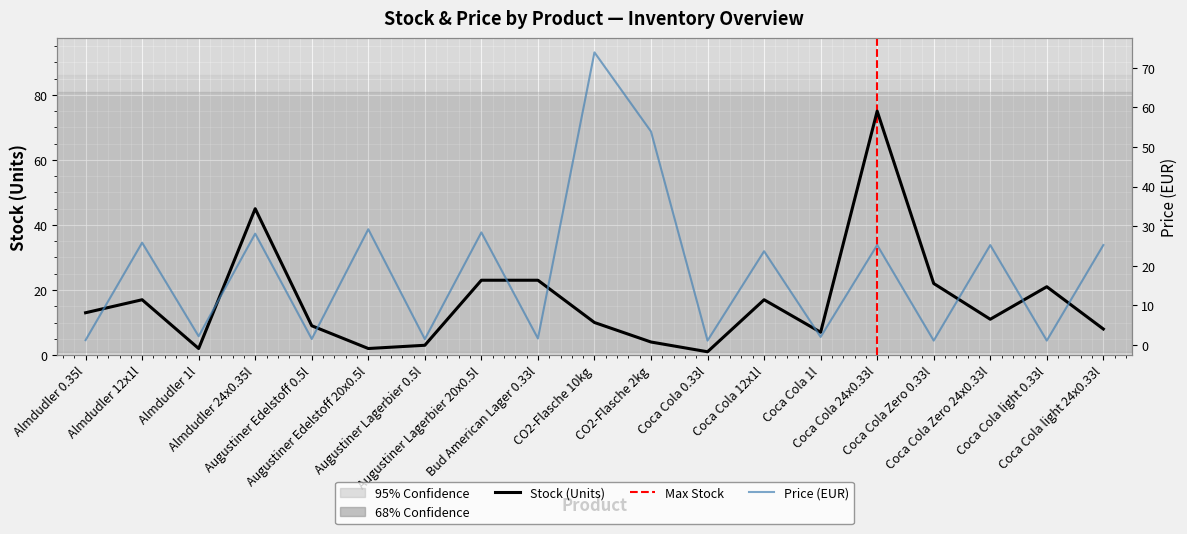

The stock series shows 30.6 at Coca Cola Zero 0.33l. True or false?

False